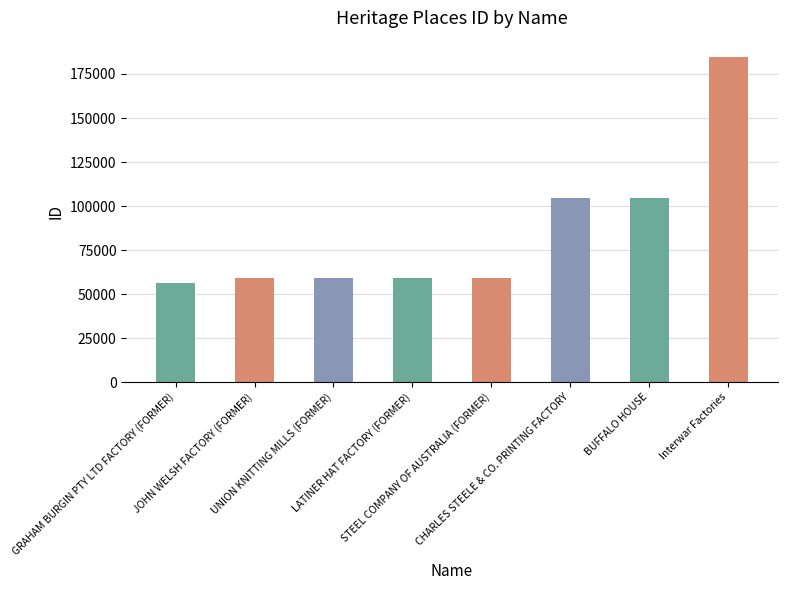

What is the greatest value displayed?

184690